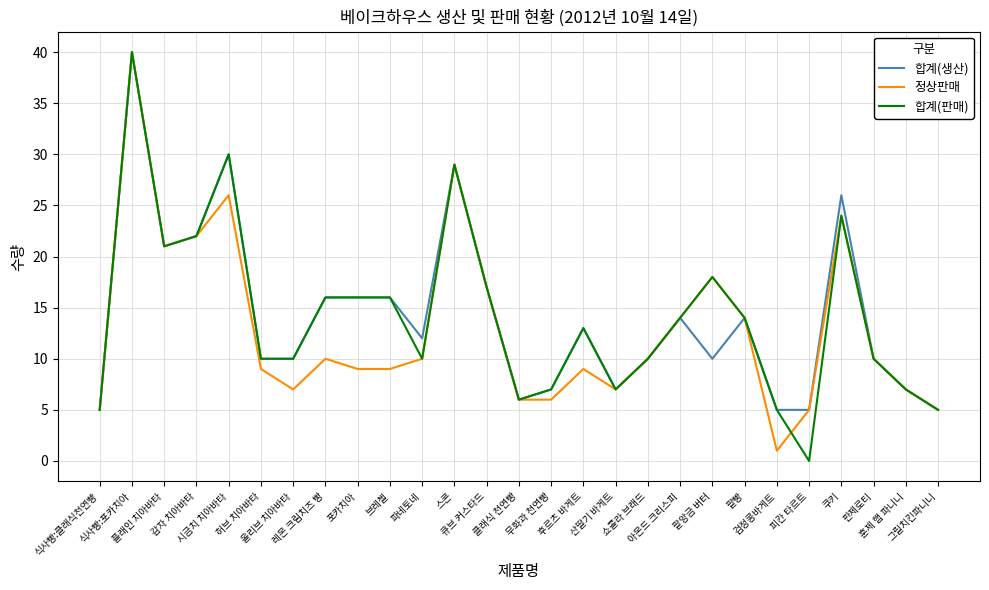

At how many categories does at least one series exceed 8?

19